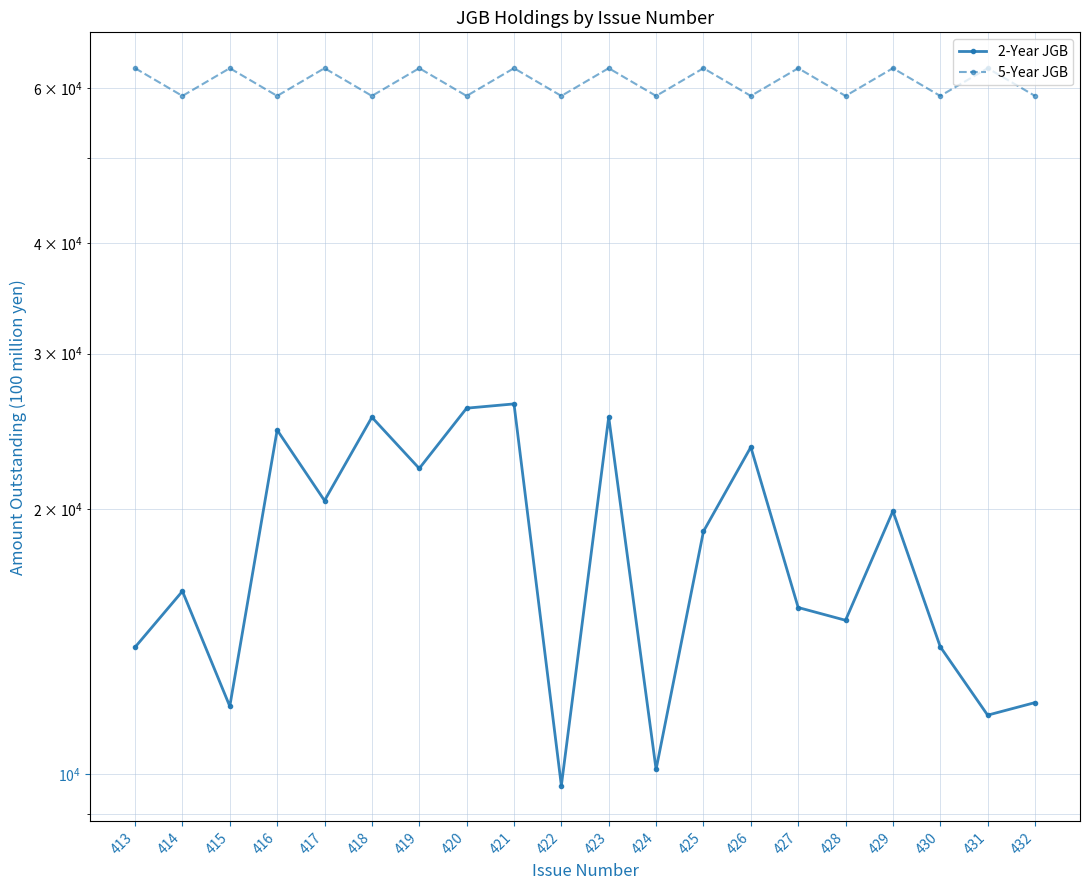

Read the 2-Year JGB value at 416, to the nearest 100.

24600